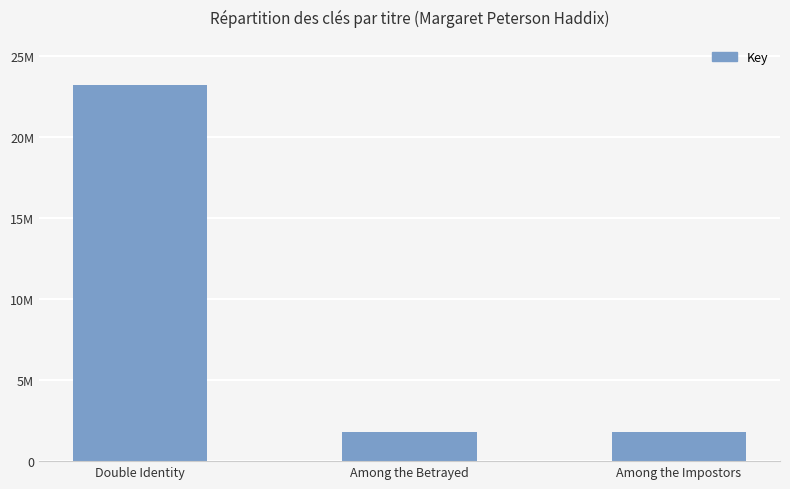

Does the chart contain any negative values?

No